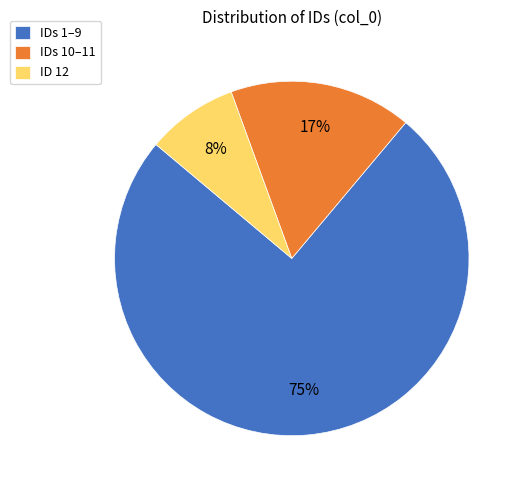

What is the largest slice in the pie chart?

IDs 1–9